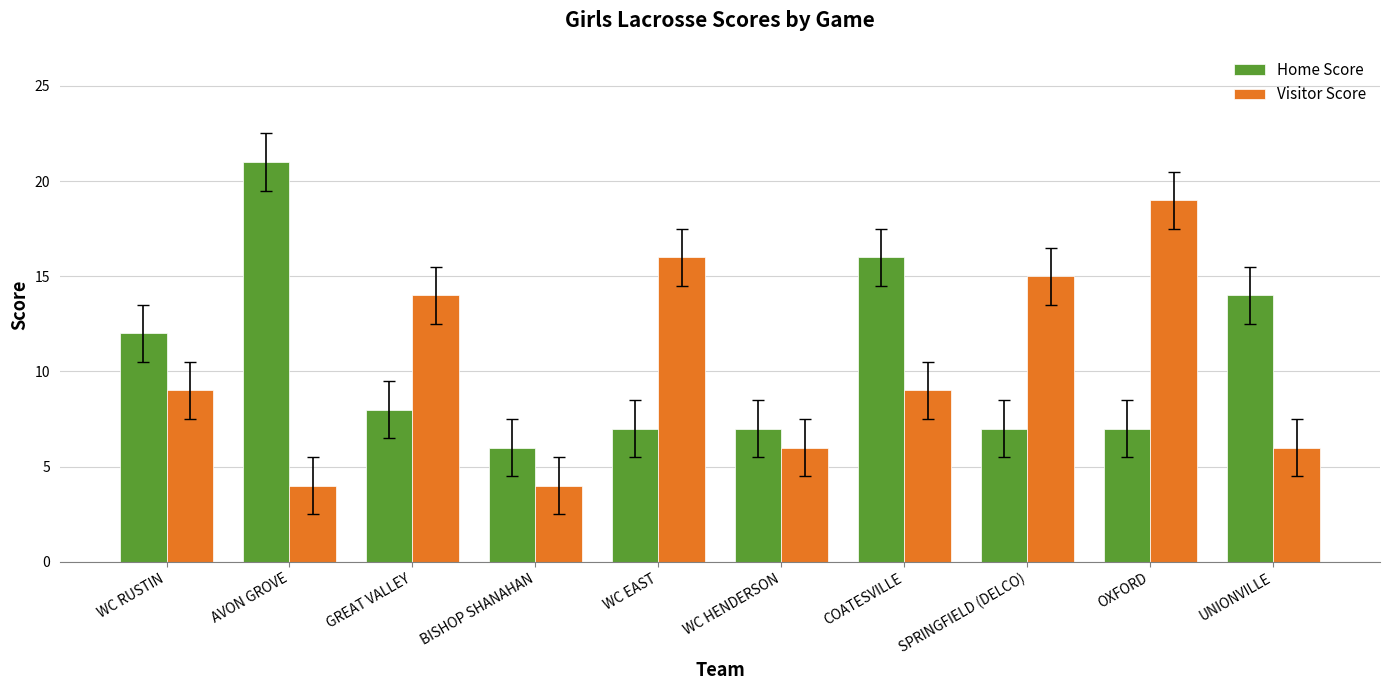

The Visitor Score series shows 9 at WC RUSTIN. True or false?

True